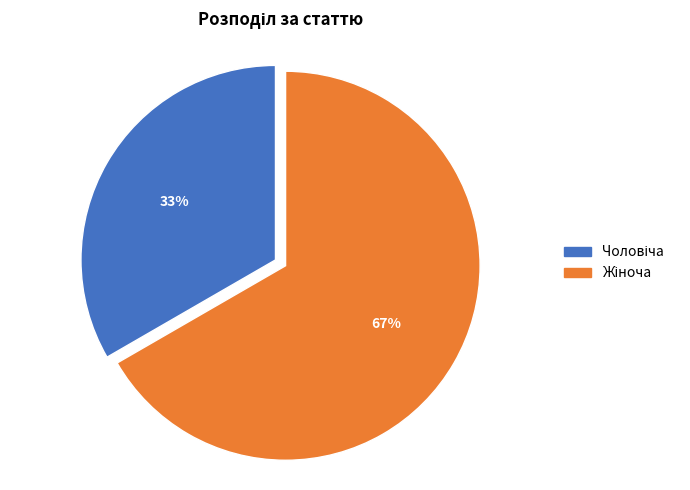

To the nearest percent, what is the average slice percentage?

50%